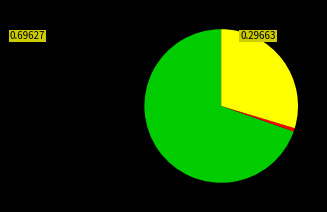

Is there a majority slice in this chart?

Yes